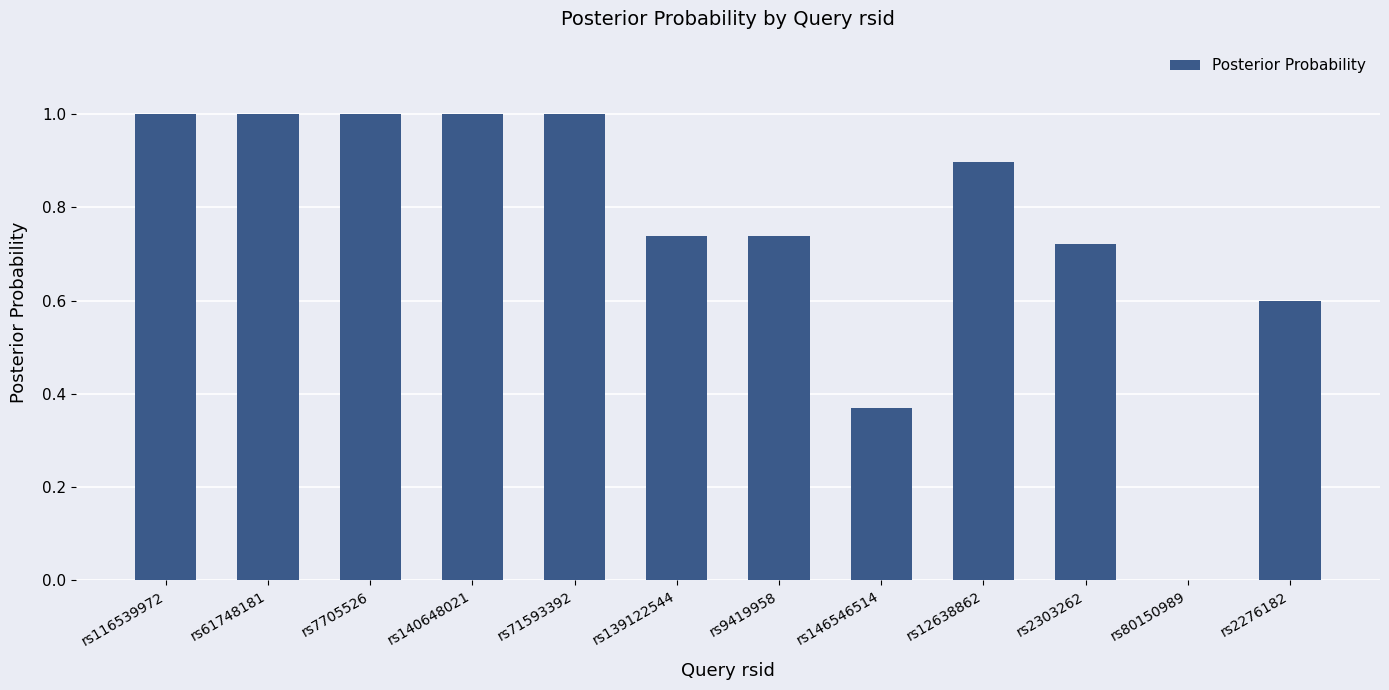

The chart shows a value of 0.6 at rs2276182. True or false?

True